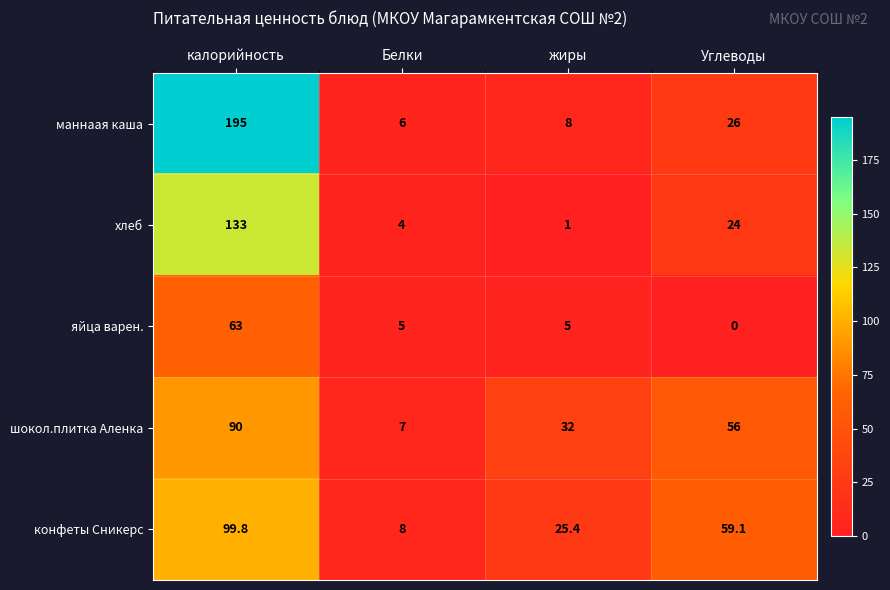

Is it true that яйца варен. equals 63.0 at калорийность?

True